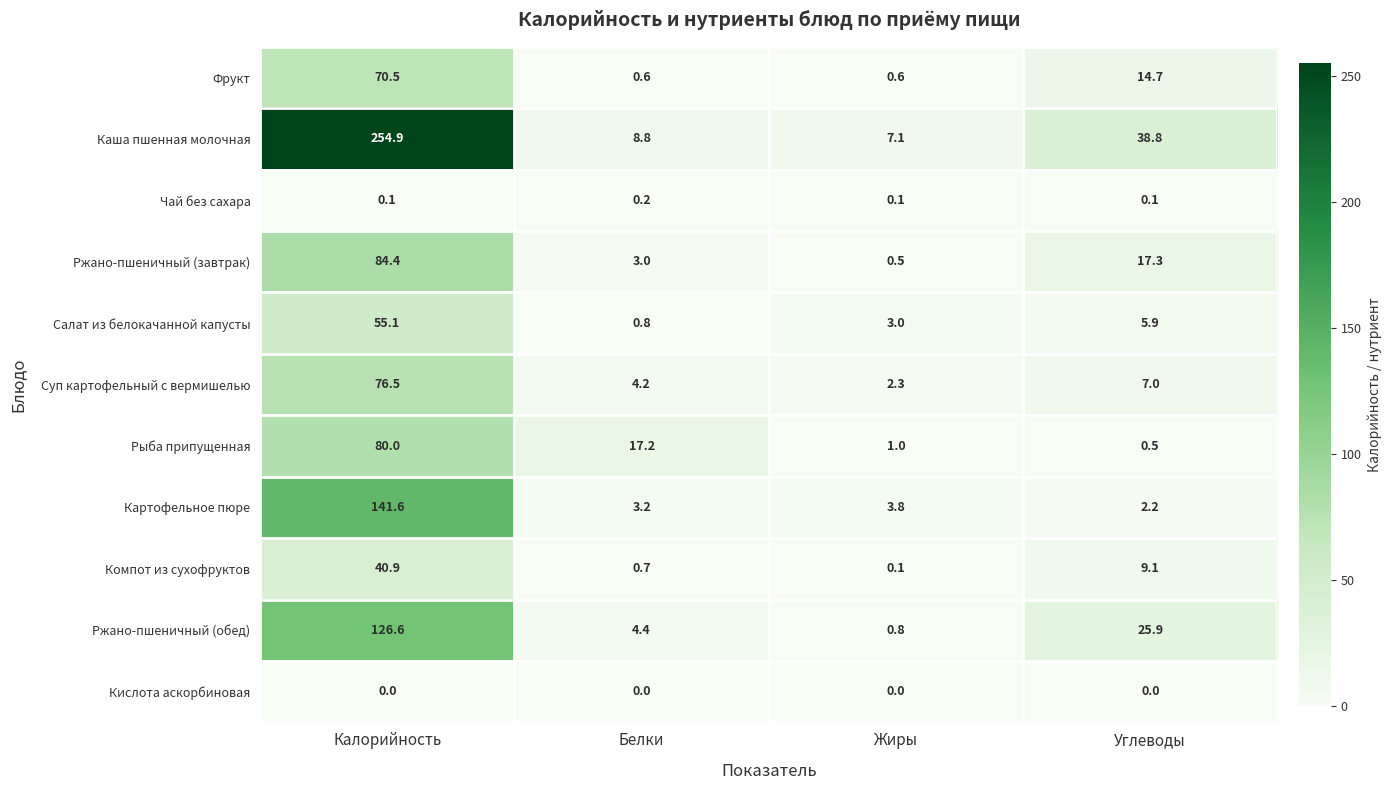

What is the average value of the Картофельное пюре series?

37.7